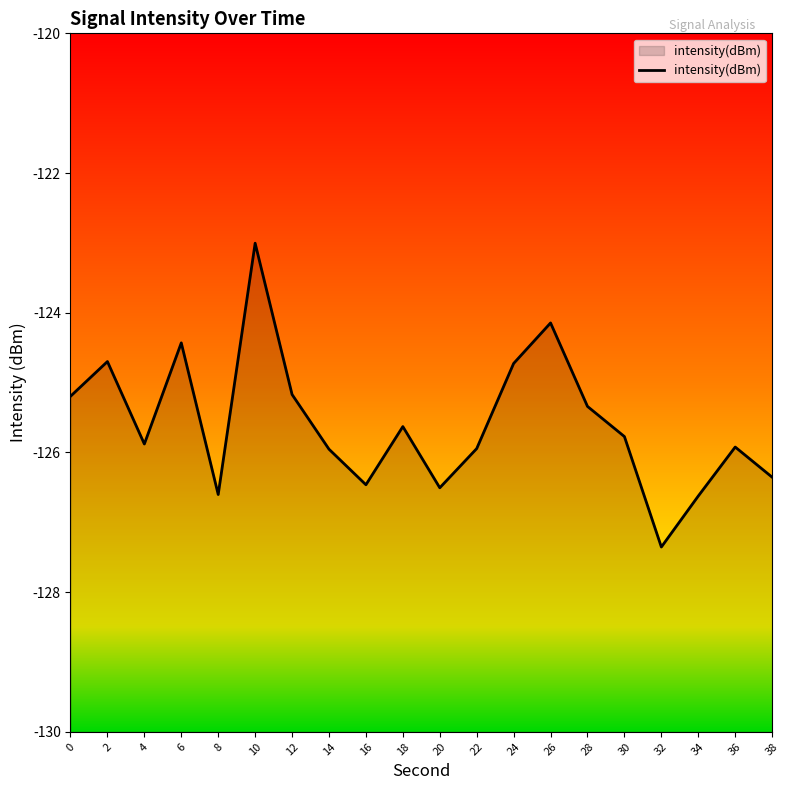

The chart shows a value of -172.3 at 20. True or false?

False